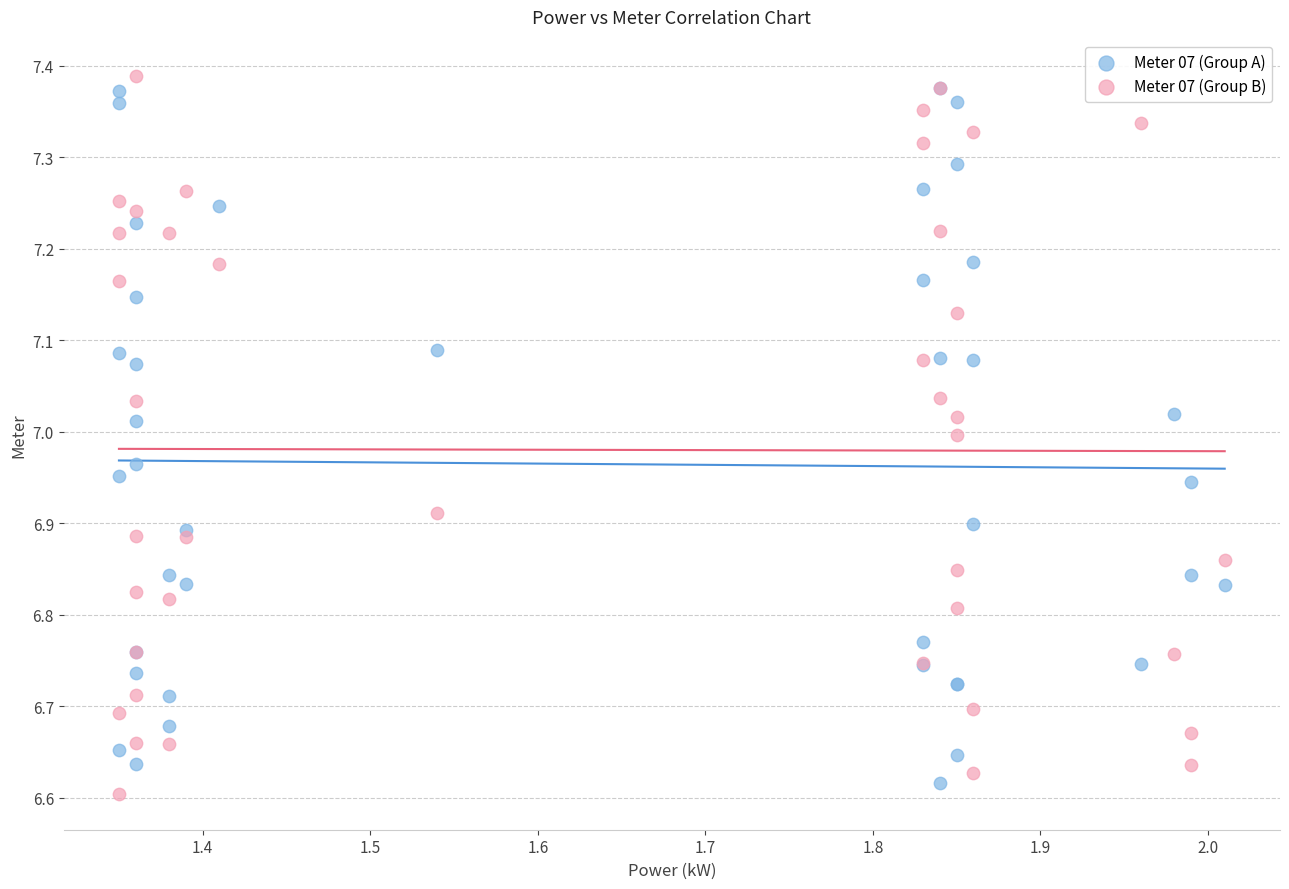

What are all the series names shown in the legend?

Meter 07 (Group A), Meter 07 (Group B)